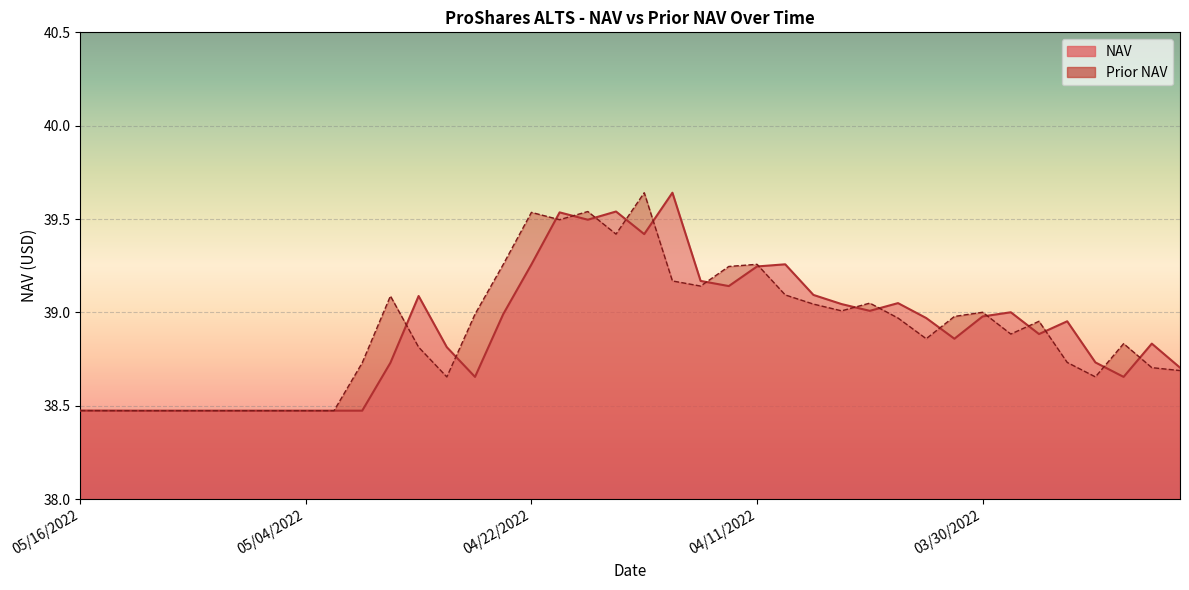

What is the difference between the Prior NAV values at 04/07/2022 and 03/23/2022?

0.2